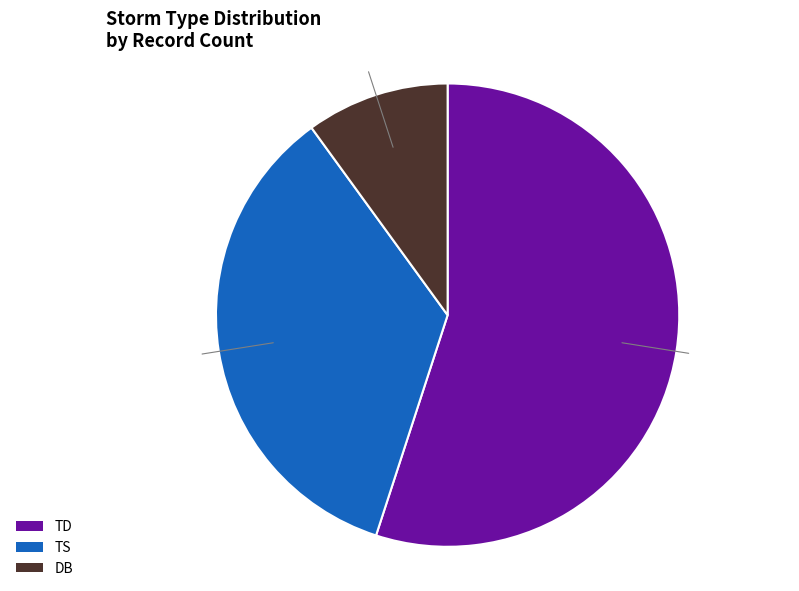

Which category has the smallest portion of the pie?

DB